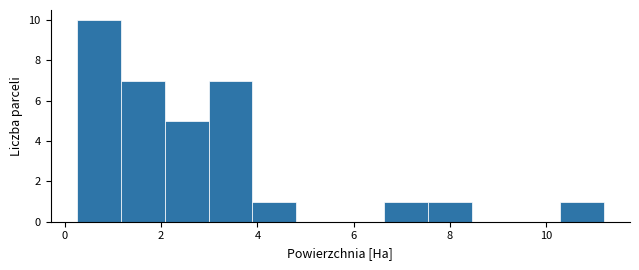

Reading left to right, transcribe this chart: for each bar, give the range it covers on the x-axis and its height. Neither the bar edges nor the heights are printed on the chart, so give them approximately, as read against the axes.

0.2 to 1.2: 10
1.2 to 2.0: 7
2.0 to 3.0: 5
3.0 to 3.8: 7
3.8 to 4.8: 1
4.8 to 5.8: 0
5.8 to 6.6: 0
6.6 to 7.6: 1
7.6 to 8.4: 1
8.4 to 9.4: 0
9.4 to 10.2: 0
10.2 to 11.2: 1